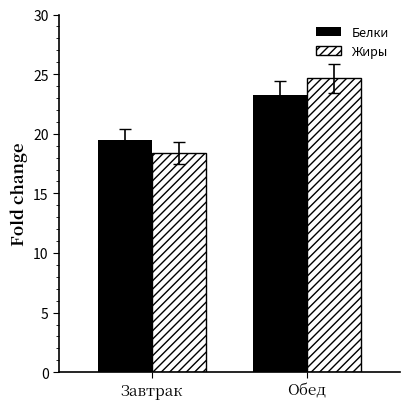

What position from the left is Обед?

2